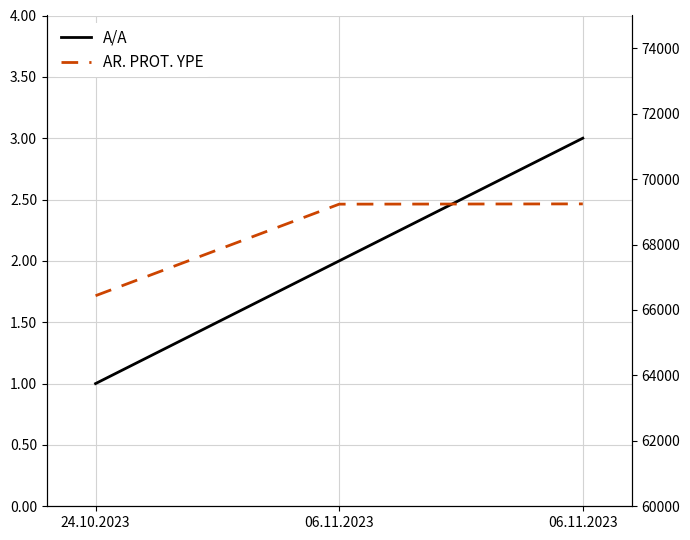

What is the sum of all A/A values?

6